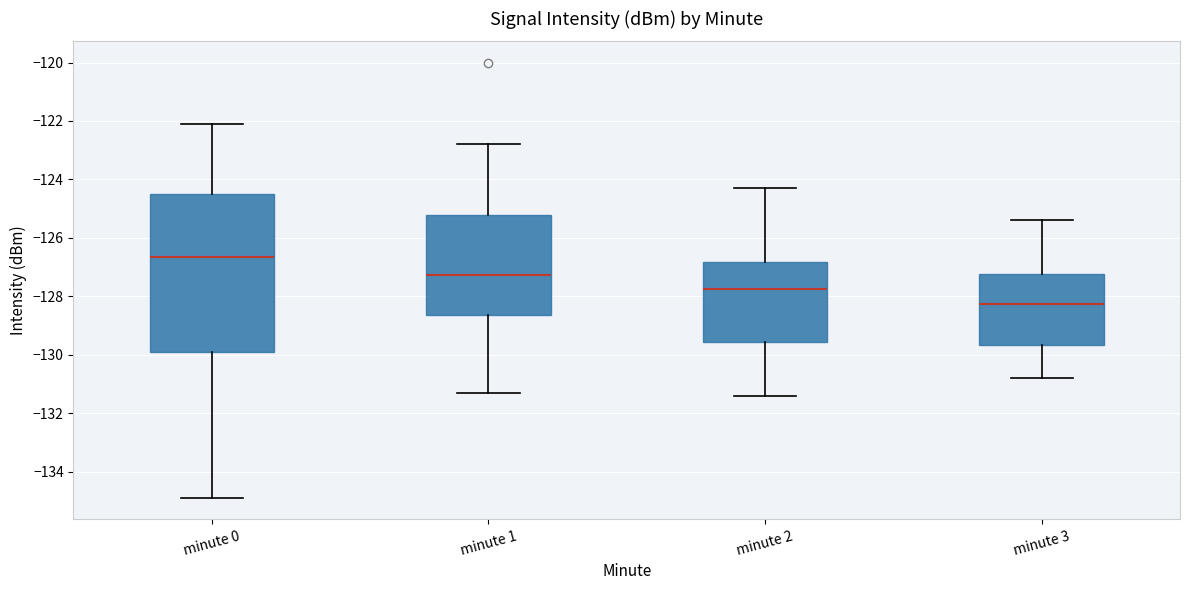

Comparing the boxes themselves (not the whiskers), which one is the tallest?

minute 0